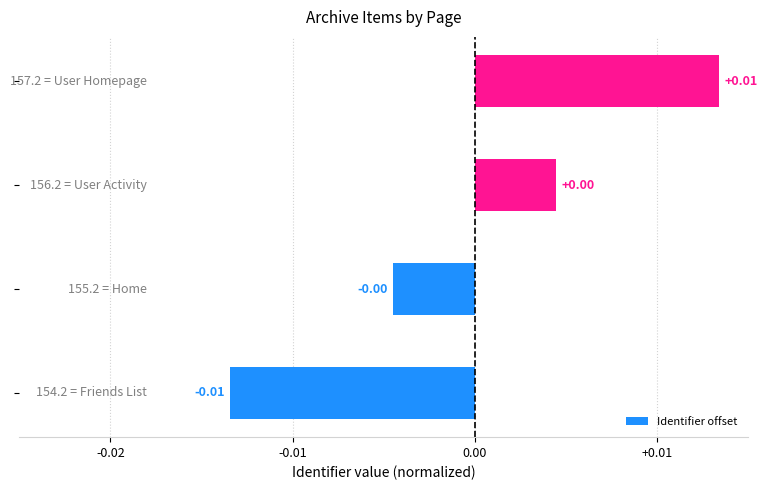

Count the number of data series in this chart.

1